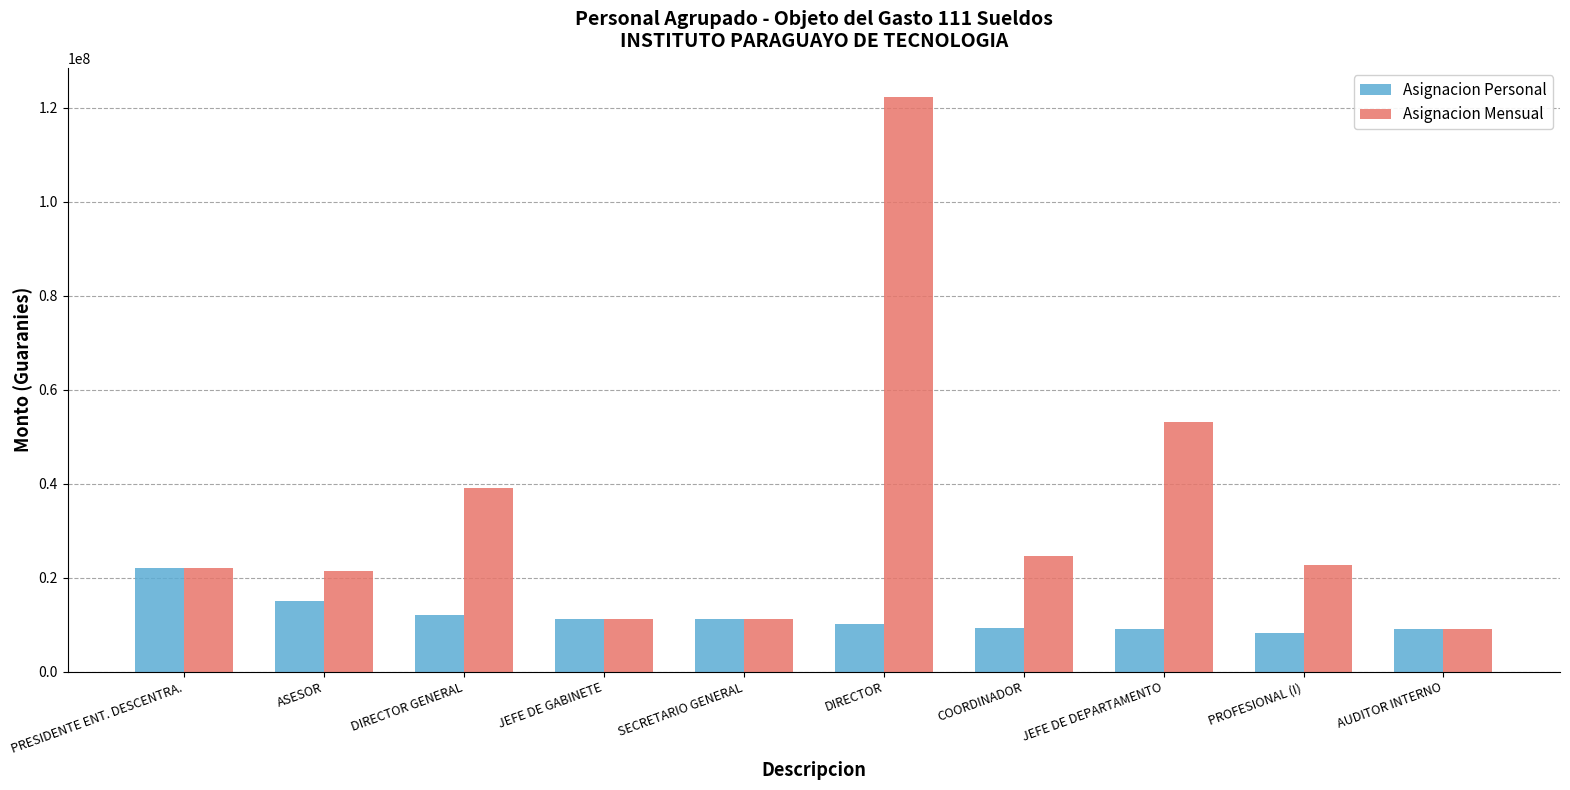

What is the smallest value displayed?

8200000